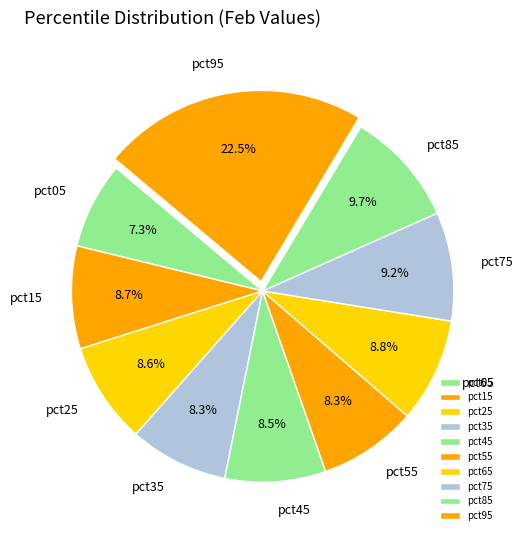

To the nearest percent, what percentage of the pie is pct15?

9%